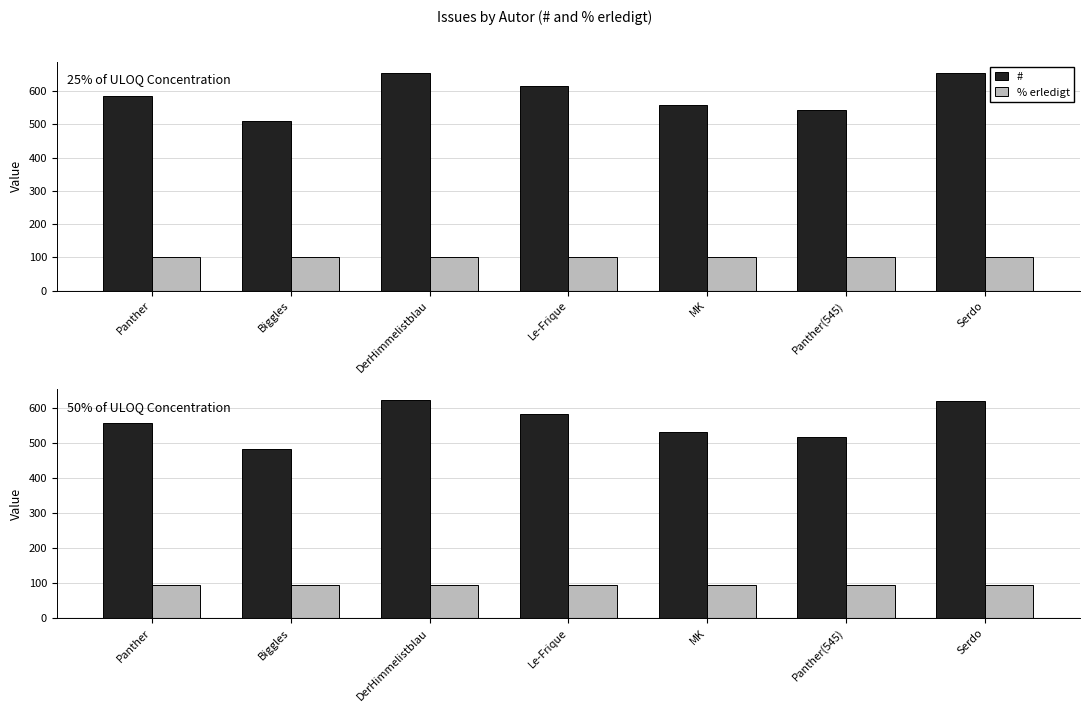

The # series shows 584.2 at Le-Frique. True or false?

True